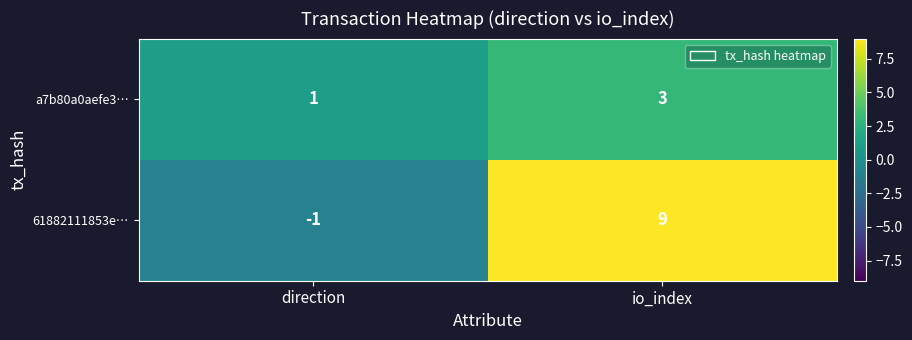

Which series has the largest range (max minus min)?

61882111853e…